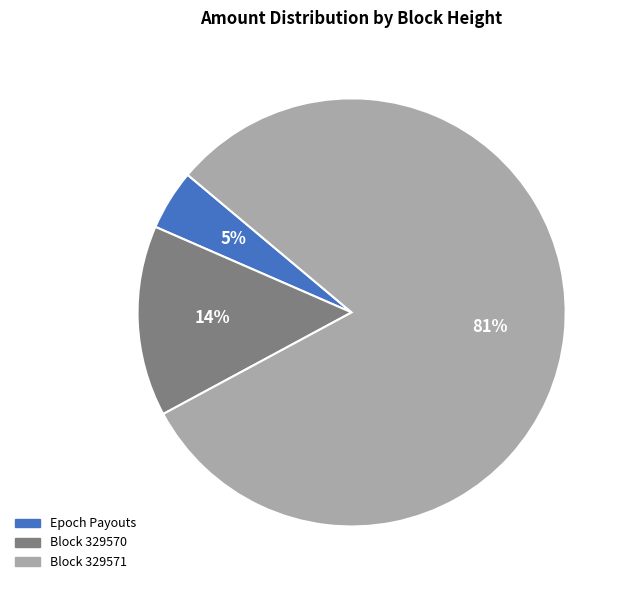

True or false: Block 329571 accounts for 93% of the total.

False